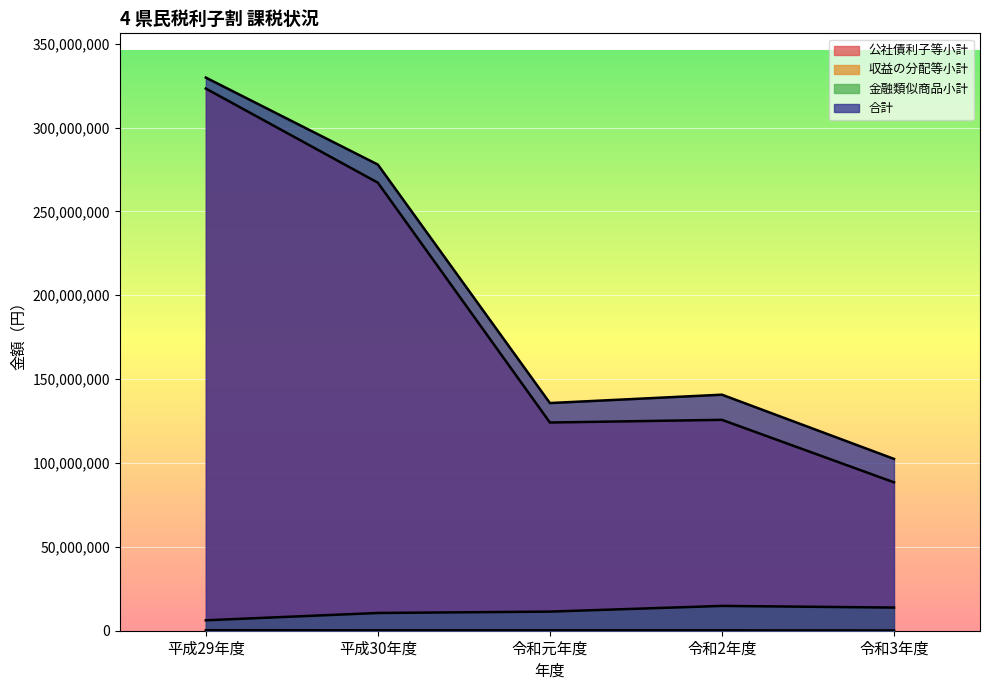

True or false: 公社債利子等小計 and 合計 intersect in this chart.

False